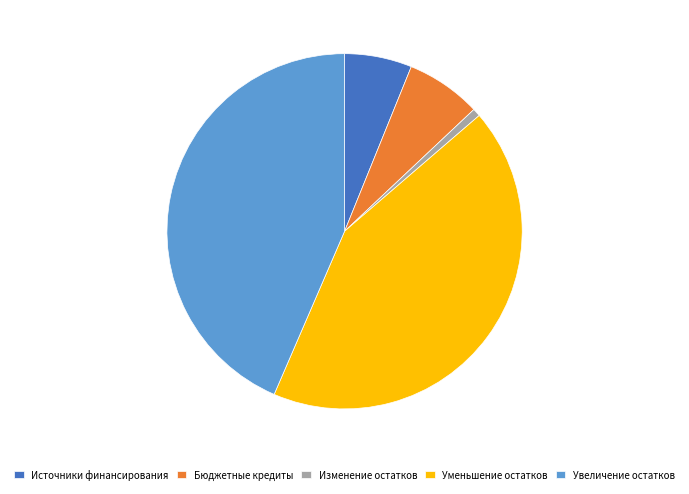

Does Увеличение остатков account for over 50% of the chart?

No